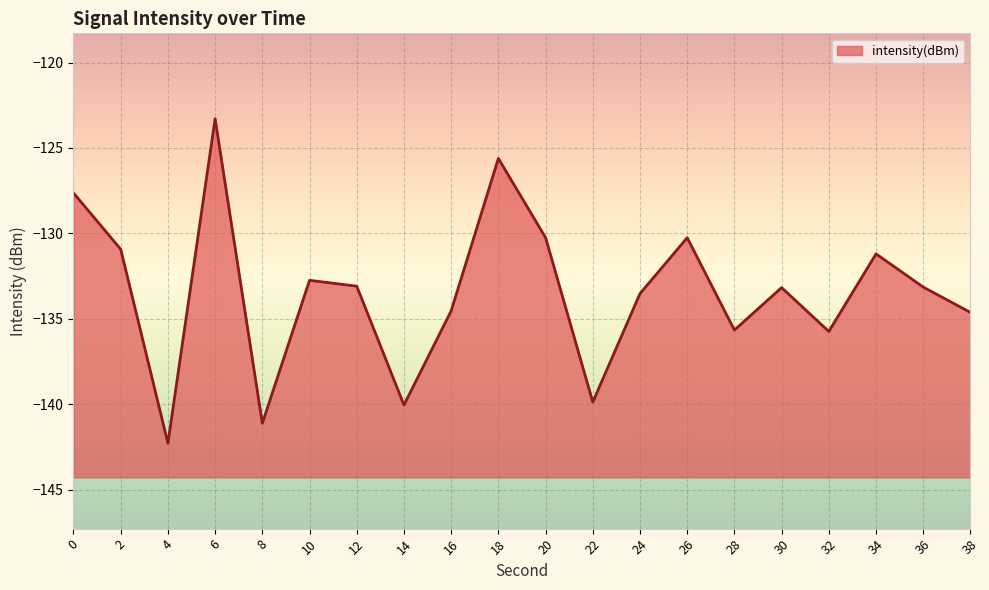

What is the smallest value displayed?

-142.3